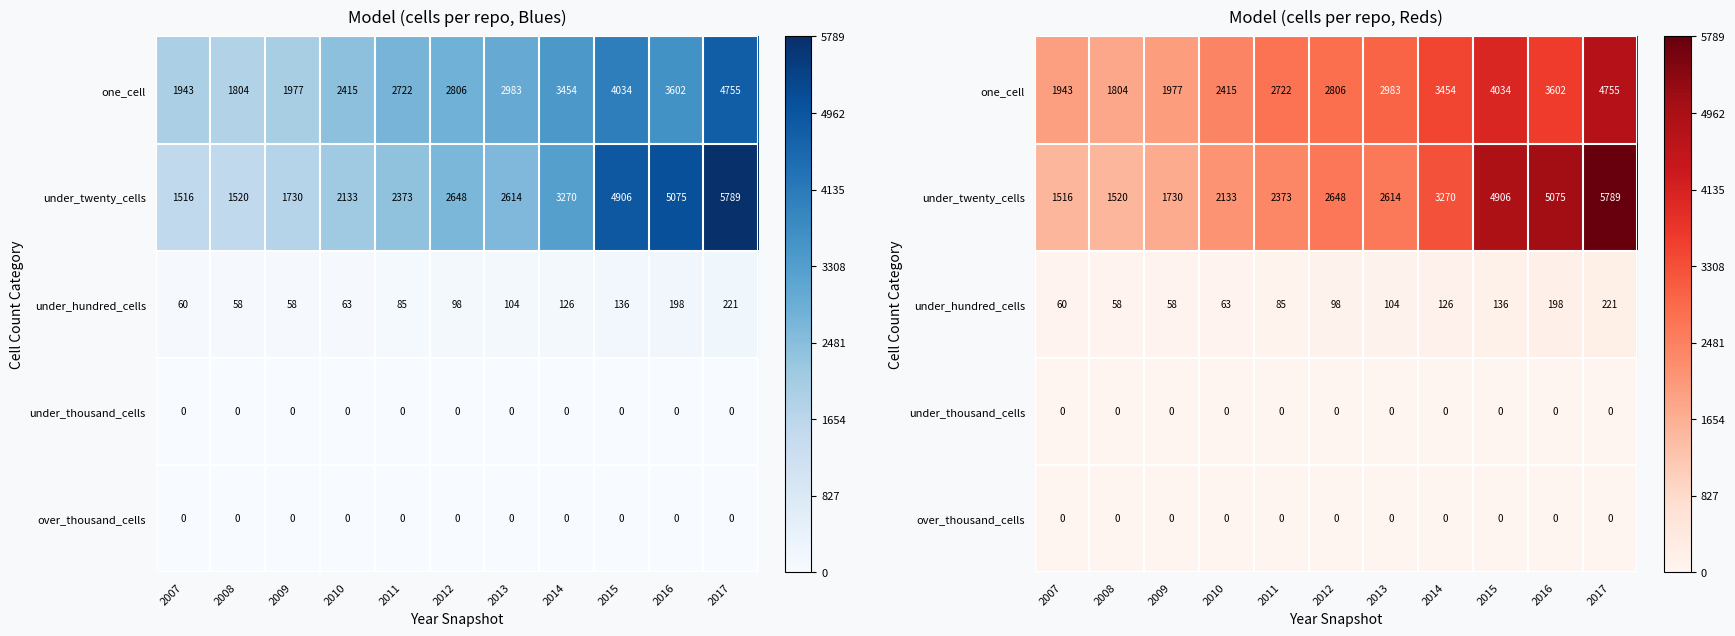

Which has a higher value, 2011 or 2009?

2011